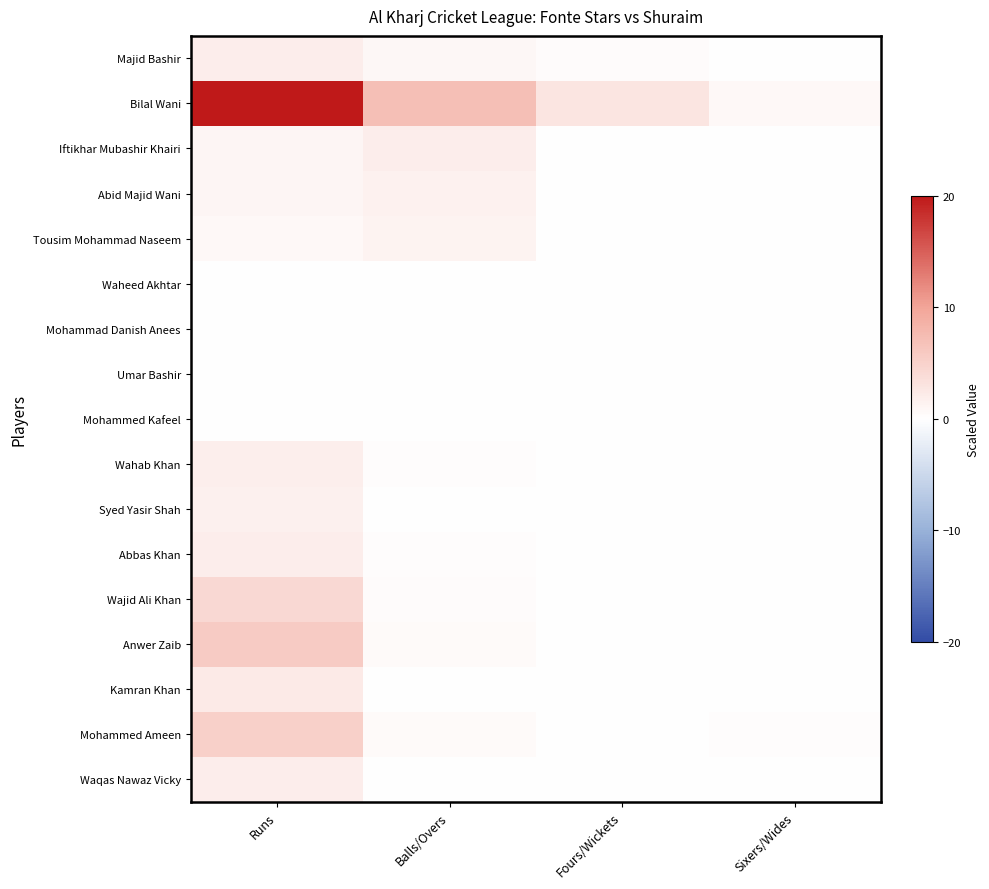

Which series has the largest range (max minus min)?

Bilal Wani